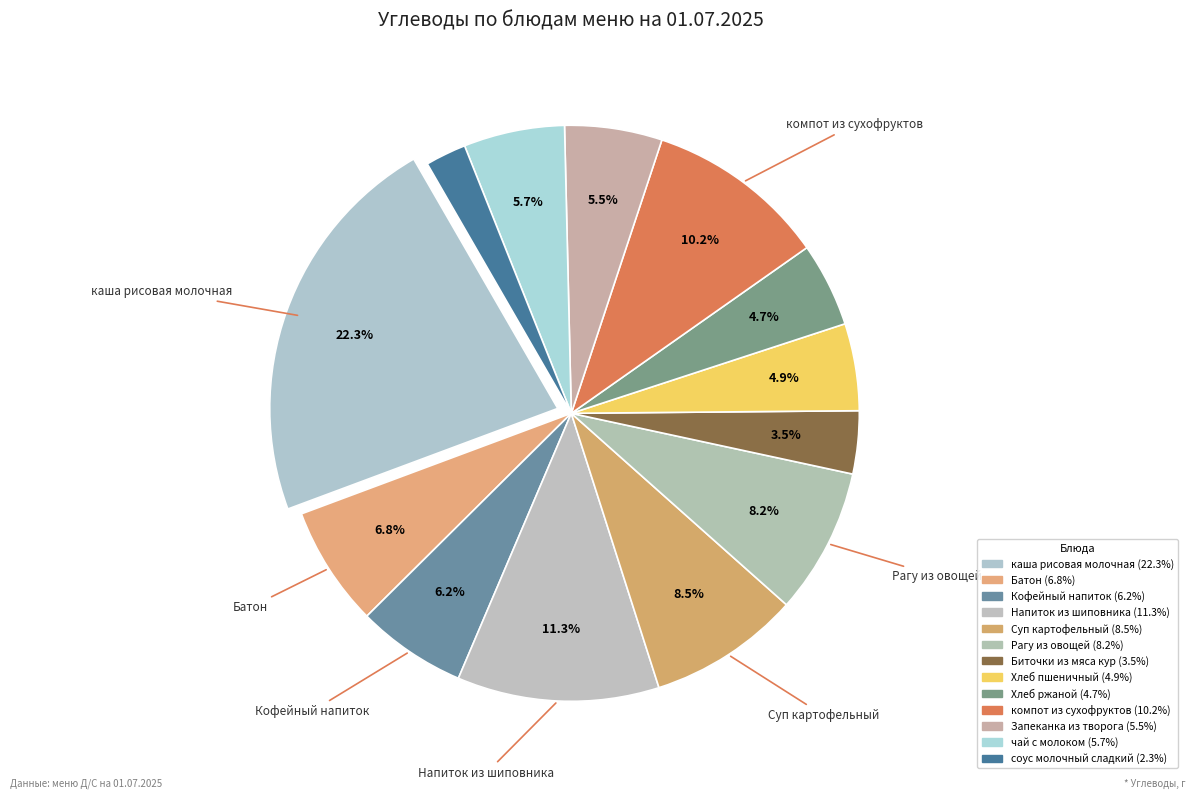

How many segments does this pie chart have?

13